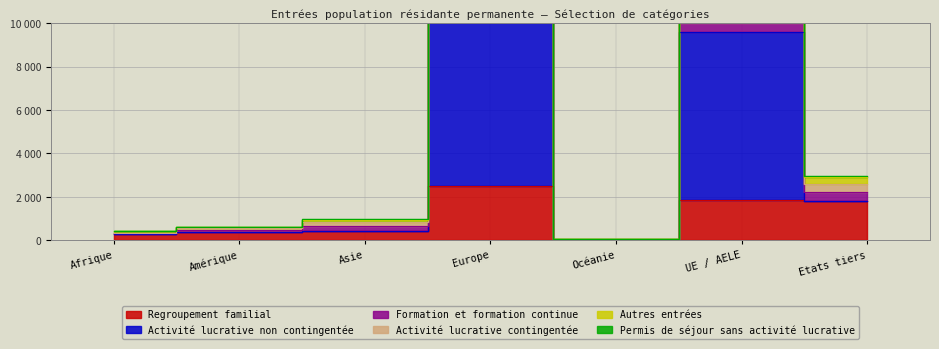

Where does the Regroupement familial series first go above 432?

Europe